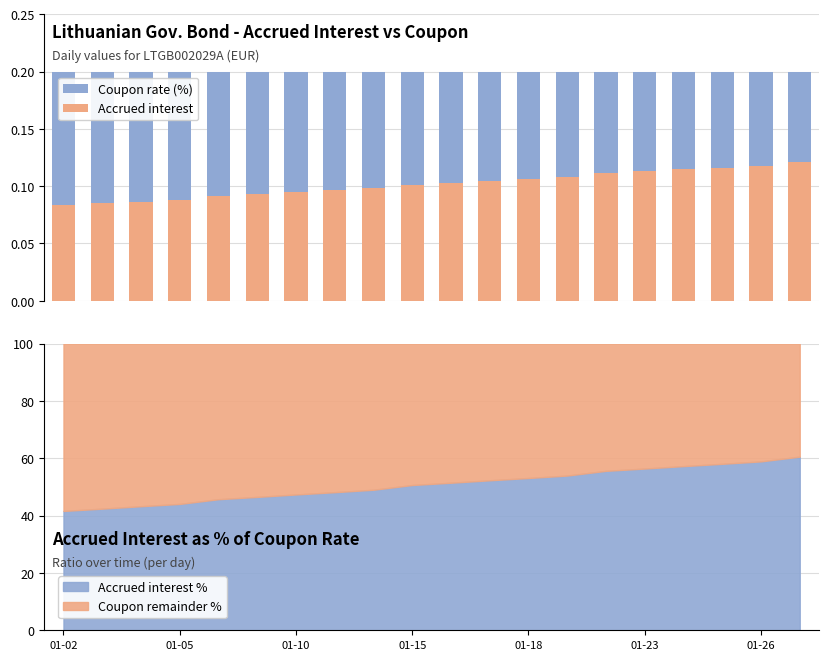

What is the highest value of the Accrued interest % series?

60.6